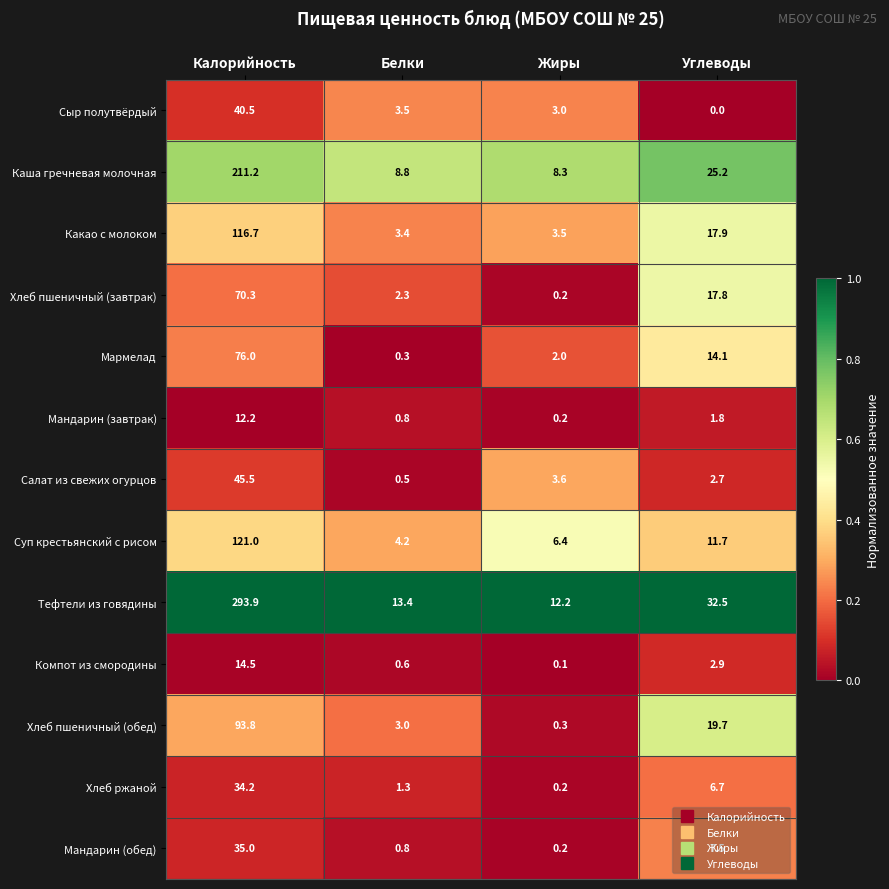

What is the difference between the maximum and minimum values in the Мандарин (обед) series?

34.8